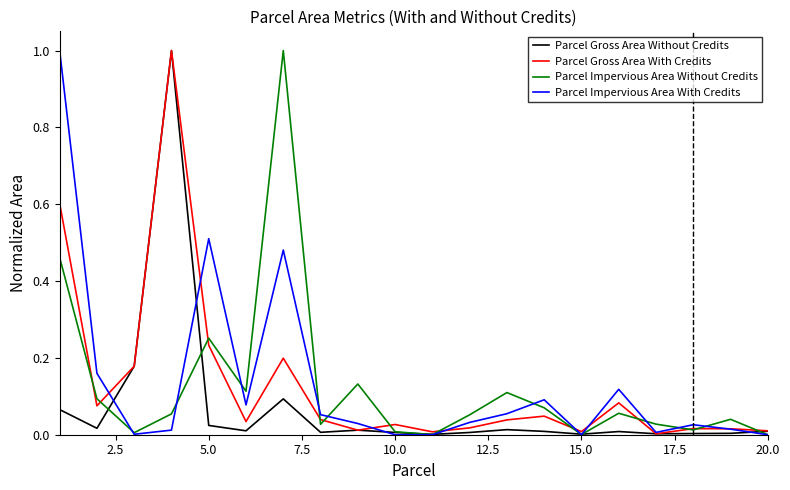

True or false: Parcel Gross Area With Credits and Parcel Impervious Area With Credits intersect in this chart.

True